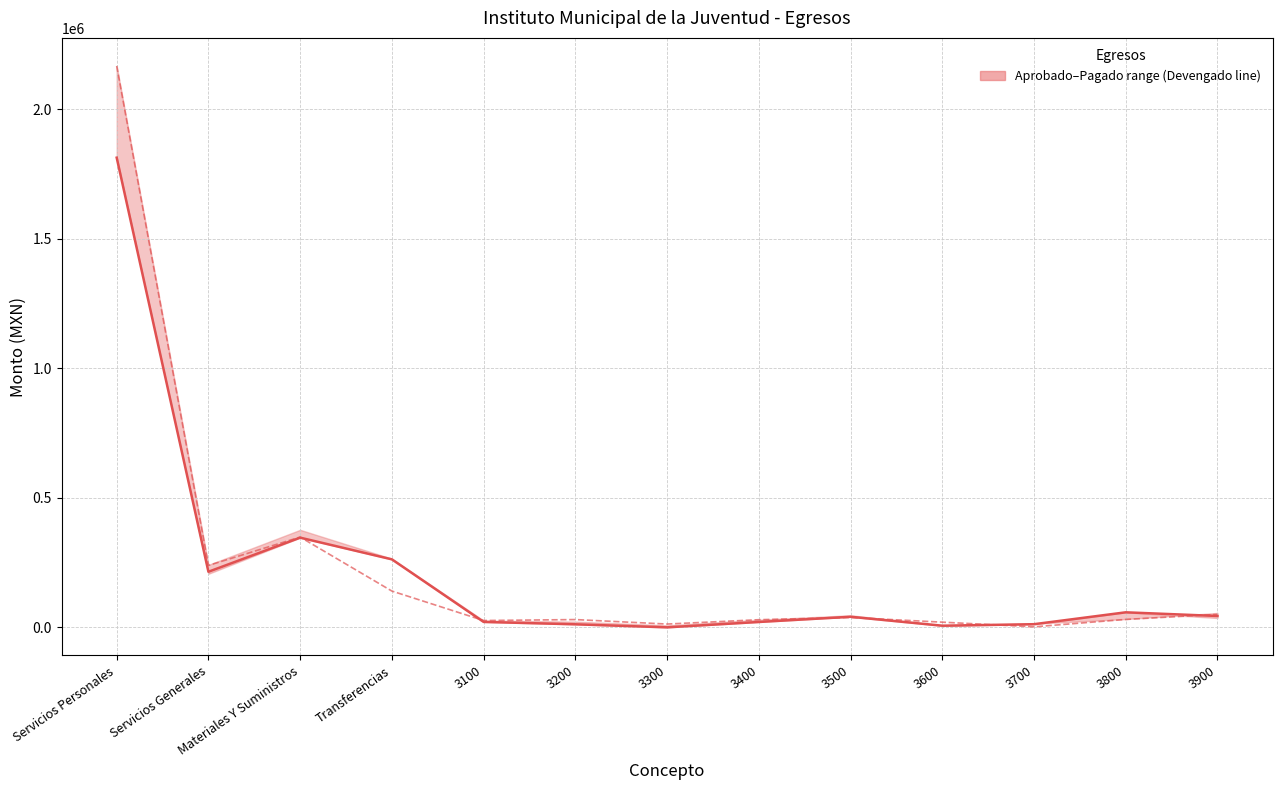

What is the highest value of the Aprobado series?

2166979.6